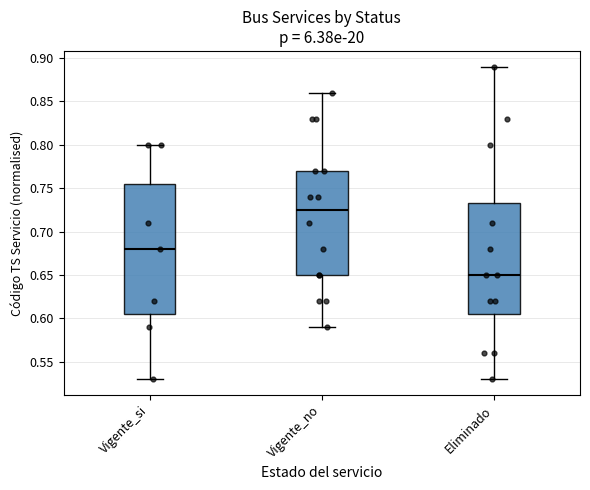

Reading left to right, read every box against the y-axis: the position of its median line, the range the box covers, and the ends of its whiskers. The values are not printed on the chart, so give them approximately, as read against the axis.

Vigente_si: median 0.680, box 0.605 to 0.755, whiskers 0.530 to 0.800
Vigente_no: median 0.725, box 0.650 to 0.770, whiskers 0.590 to 0.860
Eliminado: median 0.650, box 0.605 to 0.735, whiskers 0.530 to 0.890